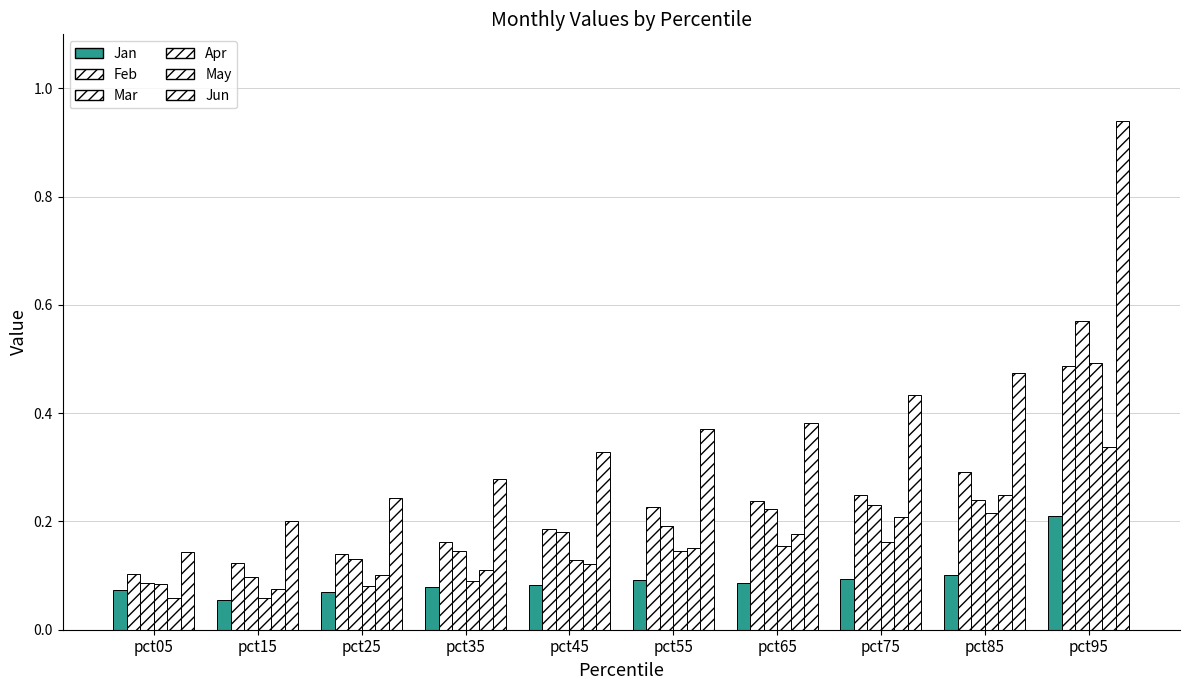

Between pct75 and pct95, which series saw the biggest shift?

Jun